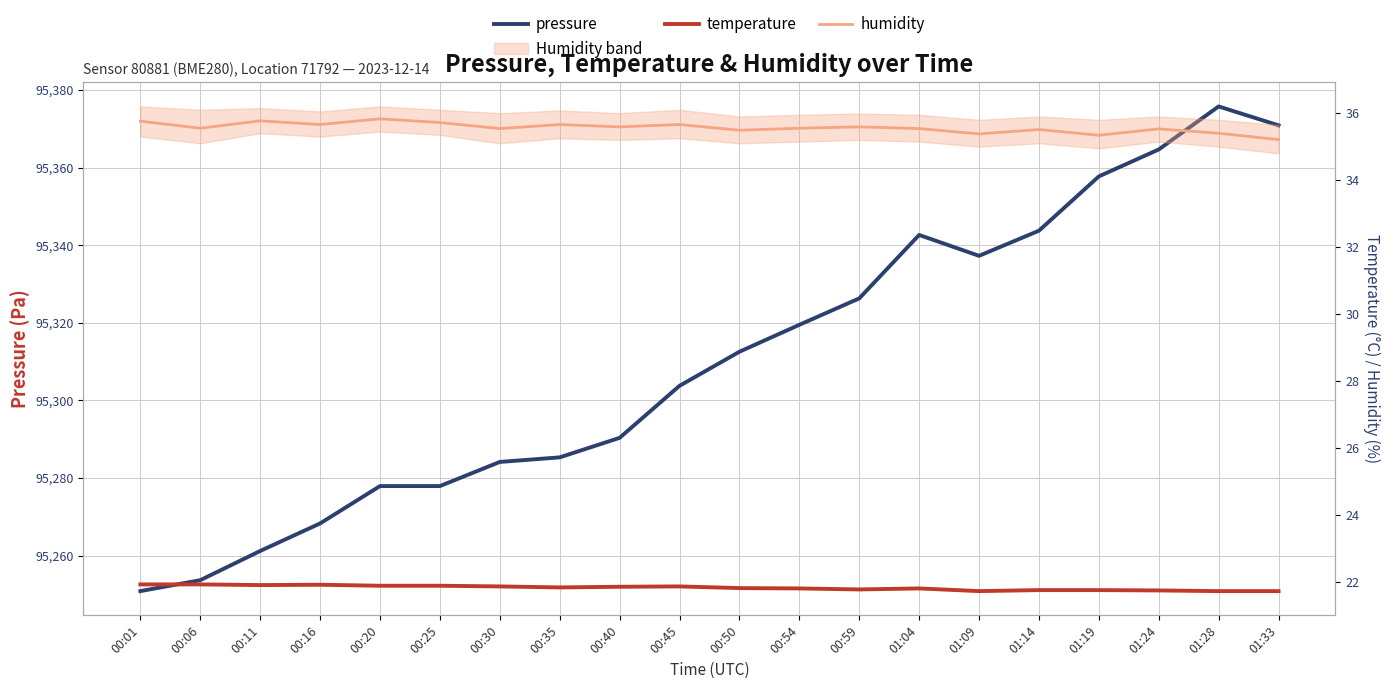

True or false: temperature and humidity intersect in this chart.

False